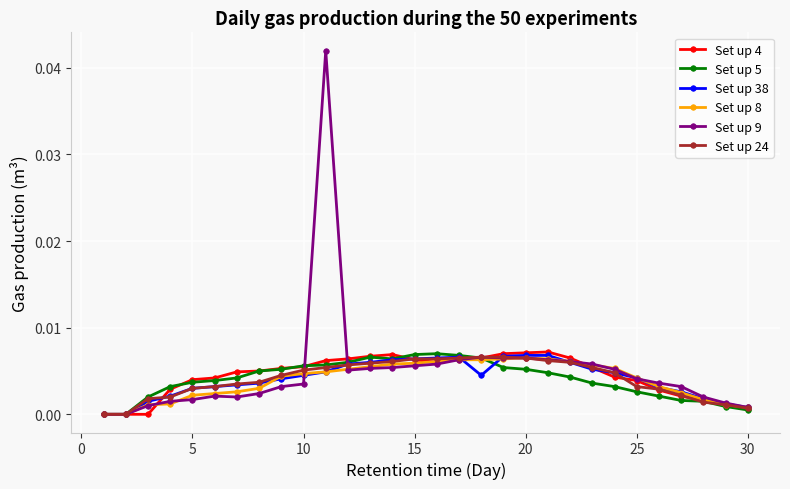

Which series has the largest total across all categories?

Set up 9